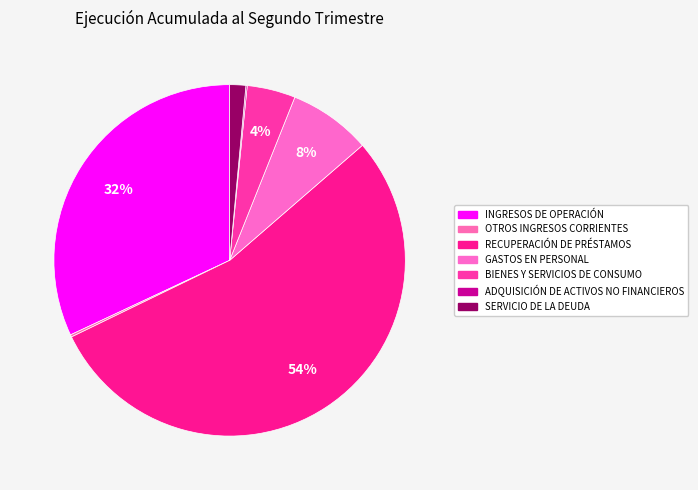

To the nearest percent, what portion does RECUPERACIÓN DE PRÉSTAMOS represent?

54%